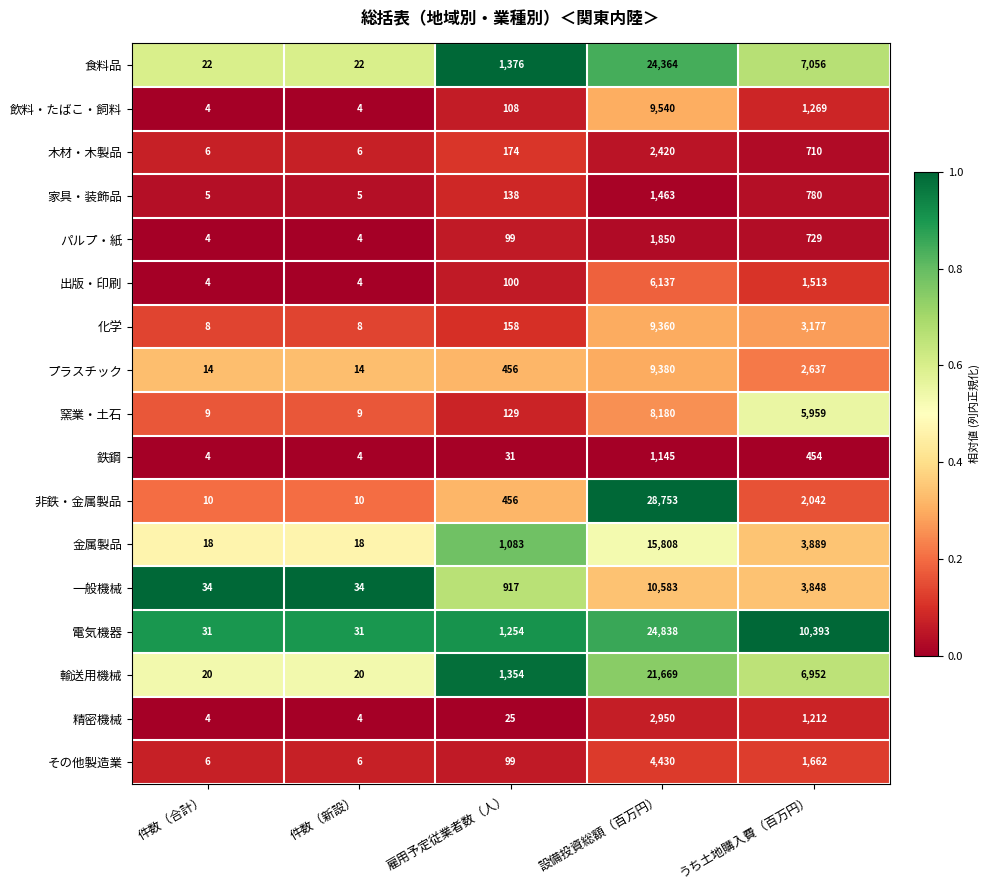

What is the spread (max minus min) of values at 設備投資総額（百万円）?

27608